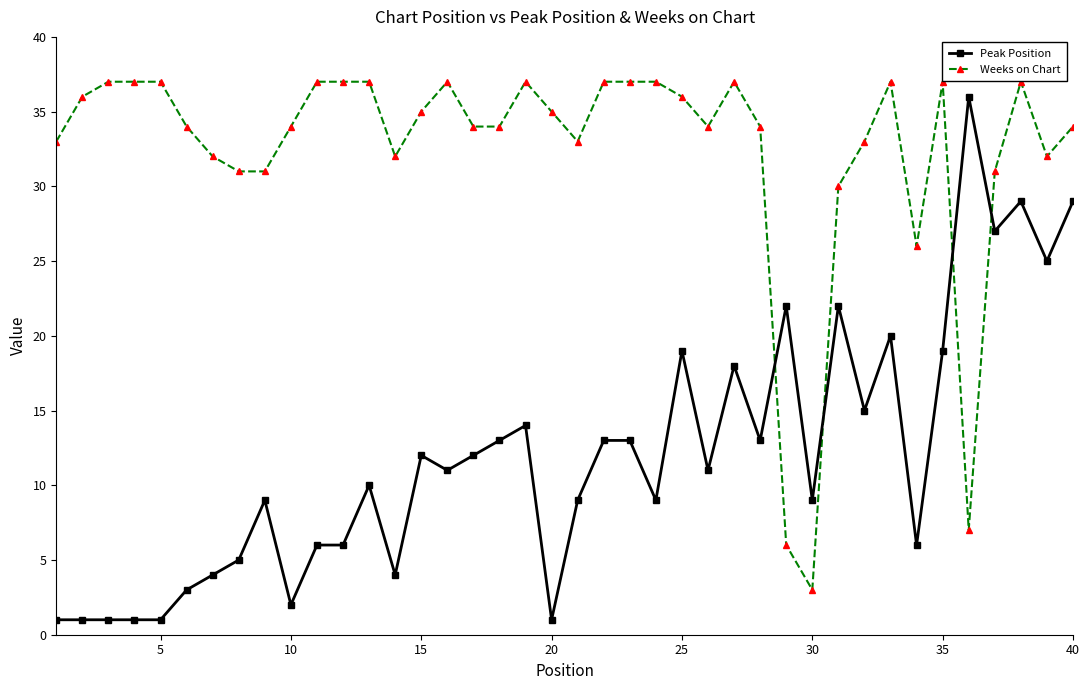

Which series has the largest total across all categories?

Weeks on Chart